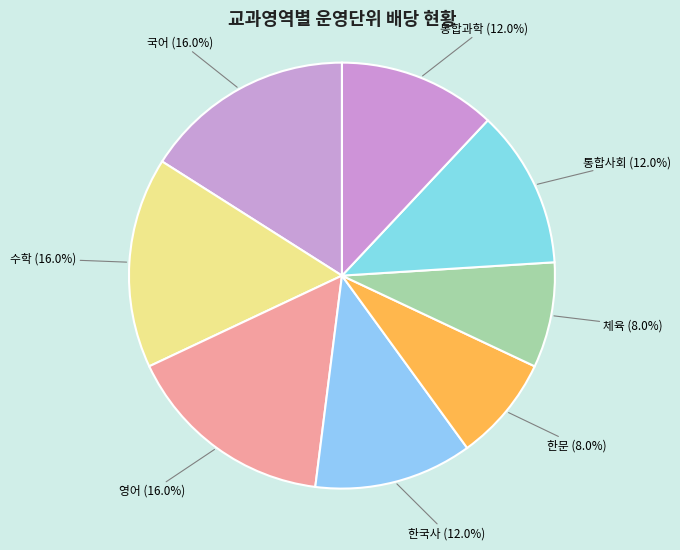

Count the number of slices in the pie.

8